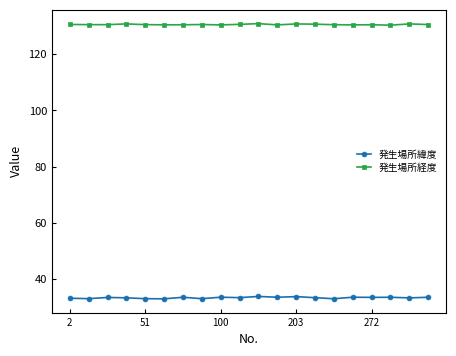

True or false: 発生場所緯度 and 発生場所経度 intersect in this chart.

False